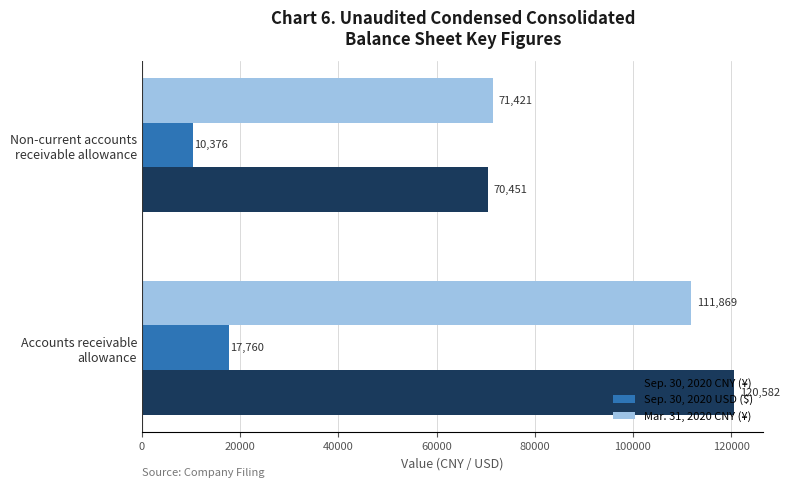

What is the sum of all Sep. 30, 2020 USD ($) values?

28136